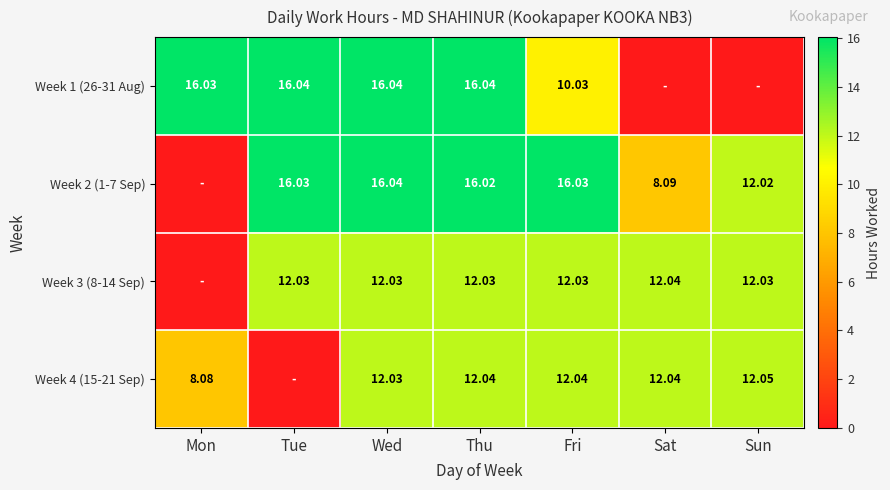

Rank the series by their maximum value, from highest to lowest.

Week 1 (26-31 Aug), Week 2 (1-7 Sep), Week 4 (15-21 Sep), Week 3 (8-14 Sep)